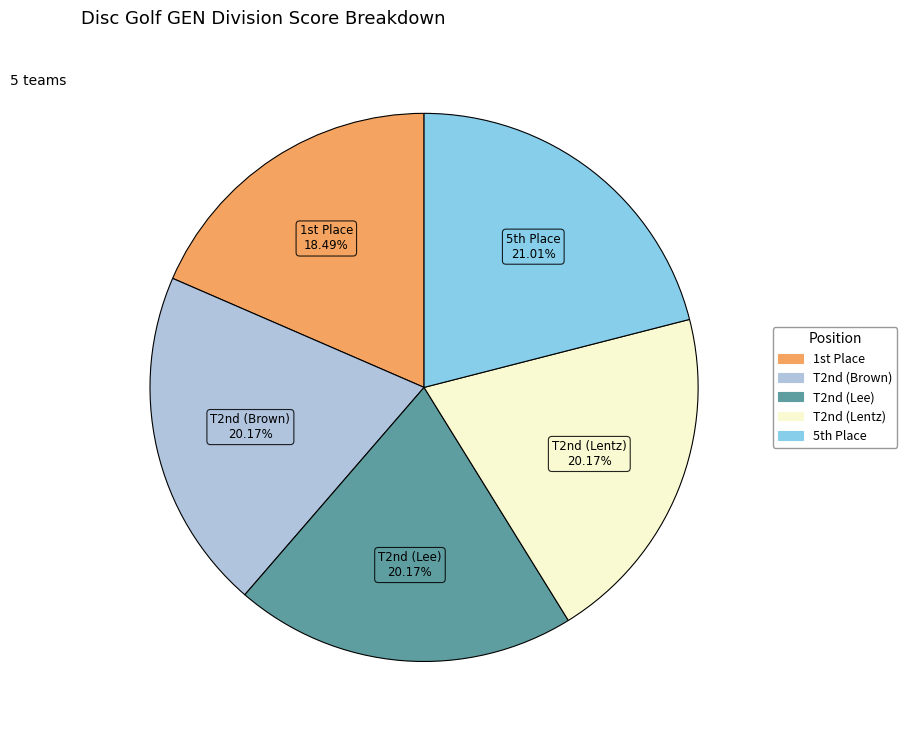

To the nearest percent, what is the difference between the largest and smallest slice percentages?

3%